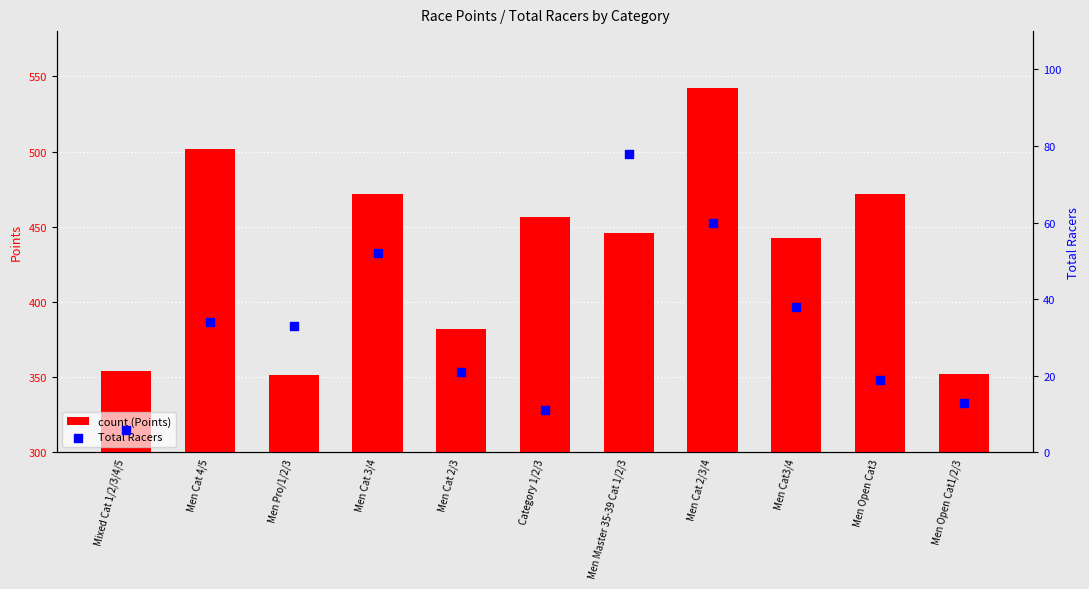

What is the total value across all series at Men Master 35-39 Cat 1/2/3?

523.6